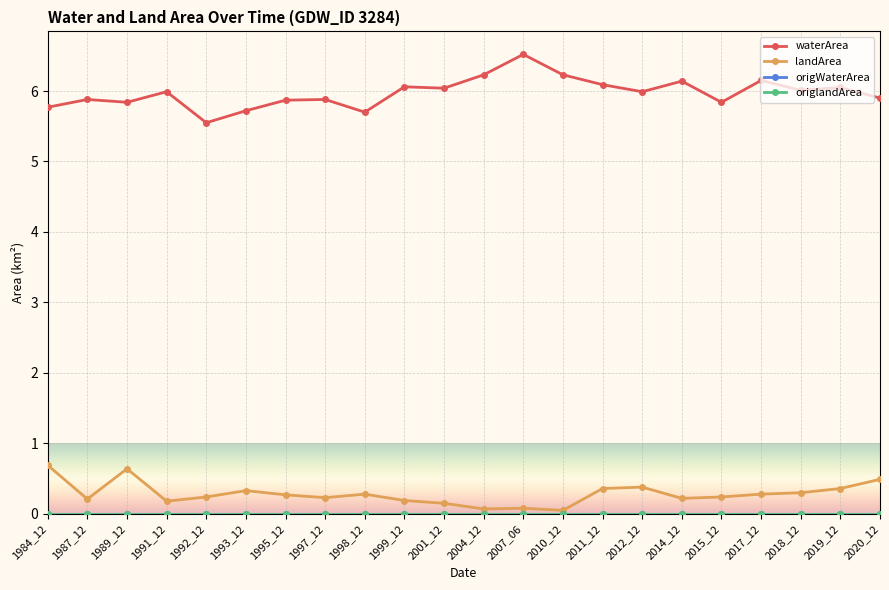

Between 1998_12 and 2004_12, which is larger?

2004_12